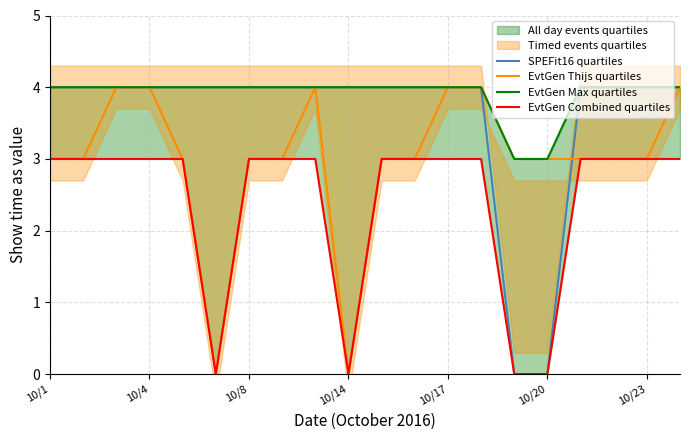

What is the total value across all series at 8?

15